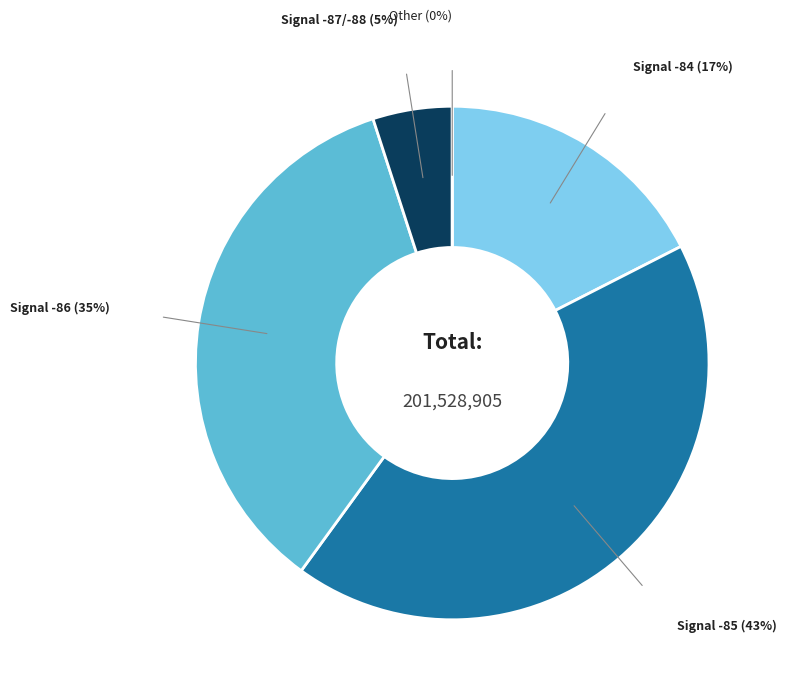

Is there a majority slice in this chart?

No